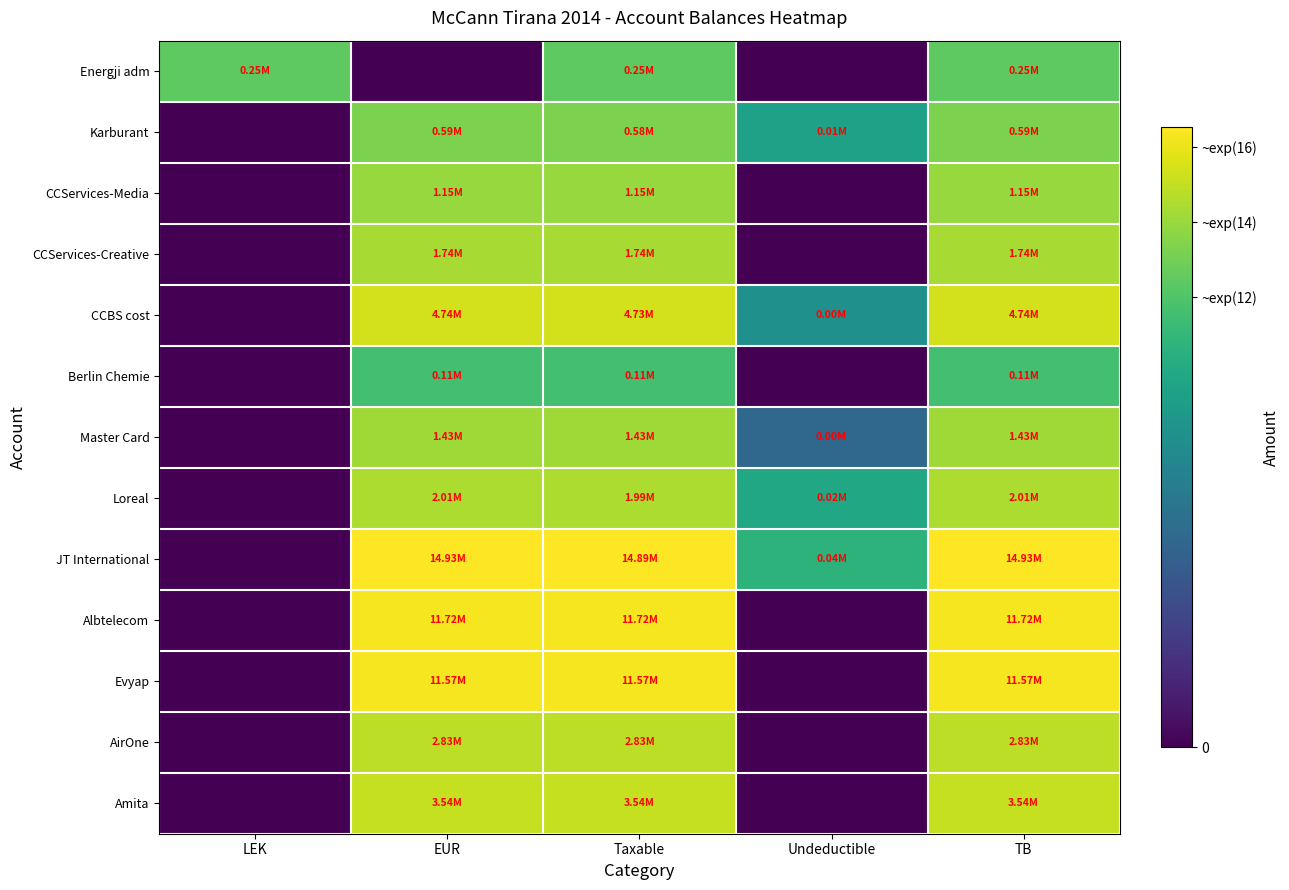

Reading left to right, transcribe all the data shown in this chart.

Energji adm: LEK=12.4	EUR=0.0	Taxable=12.4	Undeductible=0.0	TB=12.4
Karburant: LEK=0.0	EUR=13.3	Taxable=13.3	Undeductible=9.5	TB=13.3
CCServices-Media: LEK=0.0	EUR=14.0	Taxable=14.0	Undeductible=0.0	TB=14.0
CCServices-Creative: LEK=0.0	EUR=14.4	Taxable=14.4	Undeductible=0.0	TB=14.4
CCBS cost: LEK=0.0	EUR=15.4	Taxable=15.4	Undeductible=8.3	TB=15.4
Berlin Chemie: LEK=0.0	EUR=11.6	Taxable=11.6	Undeductible=0.0	TB=11.6
Master Card: LEK=0.0	EUR=14.2	Taxable=14.2	Undeductible=5.5	TB=14.2
Loreal: LEK=0.0	EUR=14.5	Taxable=14.5	Undeductible=9.8	TB=14.5
JT International: LEK=0.0	EUR=16.5	Taxable=16.5	Undeductible=10.7	TB=16.5
Albtelecom: LEK=0.0	EUR=16.3	Taxable=16.3	Undeductible=0.0	TB=16.3
Evyap: LEK=0.0	EUR=16.3	Taxable=16.3	Undeductible=0.0	TB=16.3
AirOne: LEK=0.0	EUR=14.9	Taxable=14.9	Undeductible=0.0	TB=14.9
Amita: LEK=0.0	EUR=15.1	Taxable=15.1	Undeductible=0.0	TB=15.1